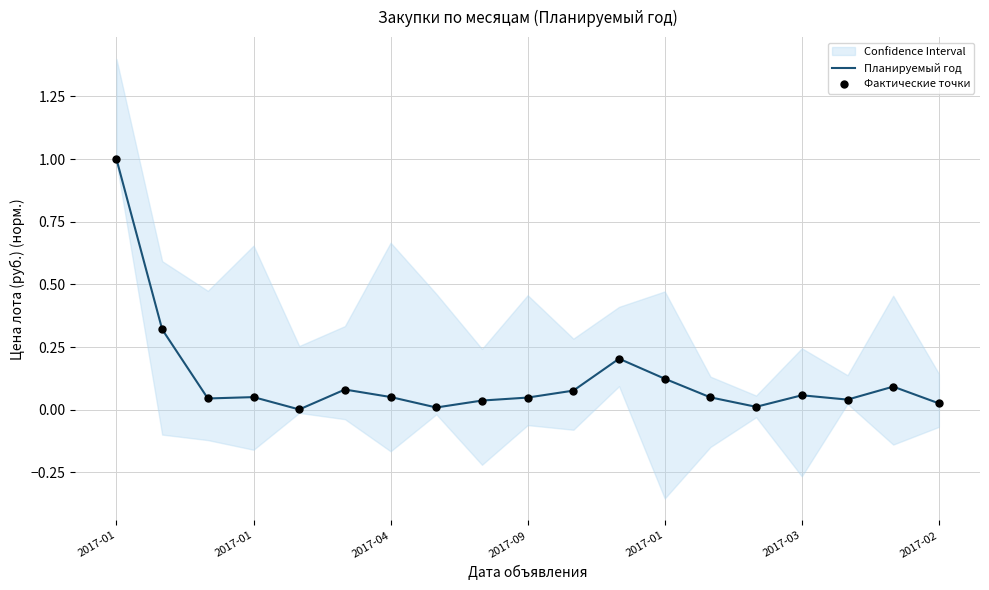

Is the value of Фактические точки at 2017-01 greater than the value of Планируемый год at 11?

Yes